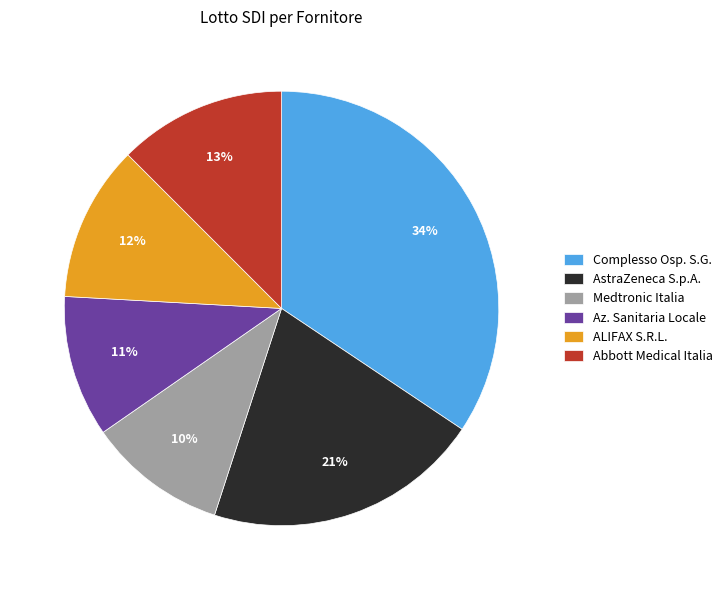

To the nearest percent, what is the difference between the largest and smallest slice percentages?

24%